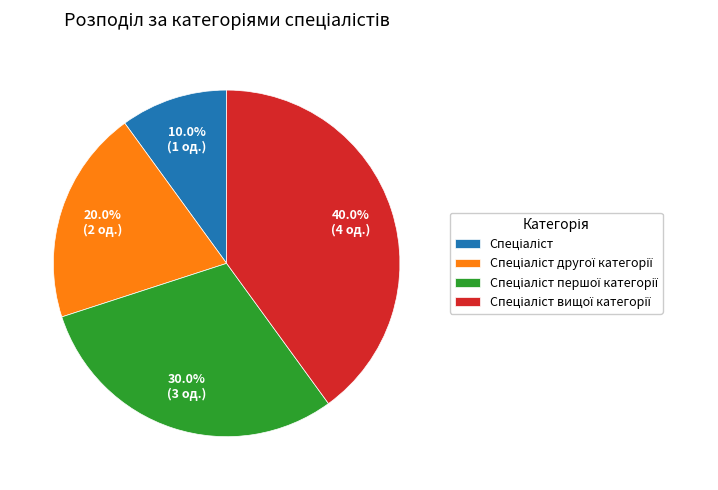

Does any single category account for the majority?

No